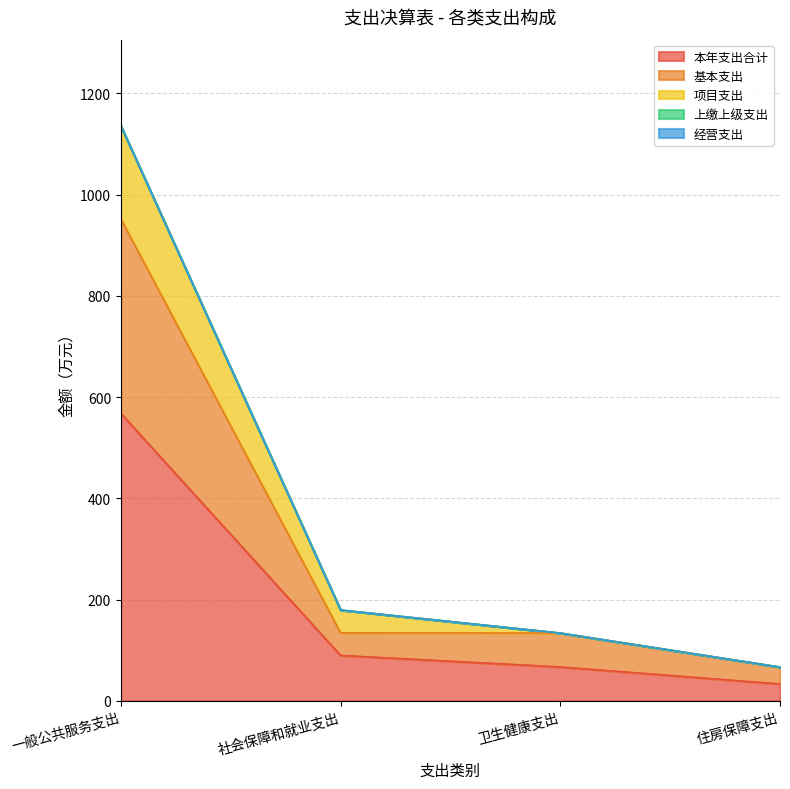

What is the label of the 3rd point from the left?

卫生健康支出